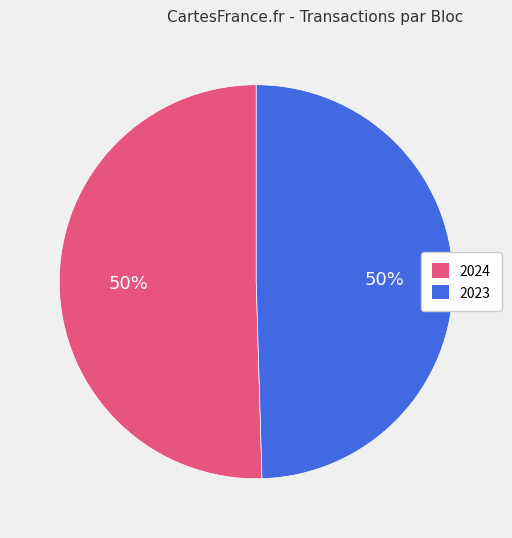

Do 2023 and 2024 together represent more than half of the pie?

Yes